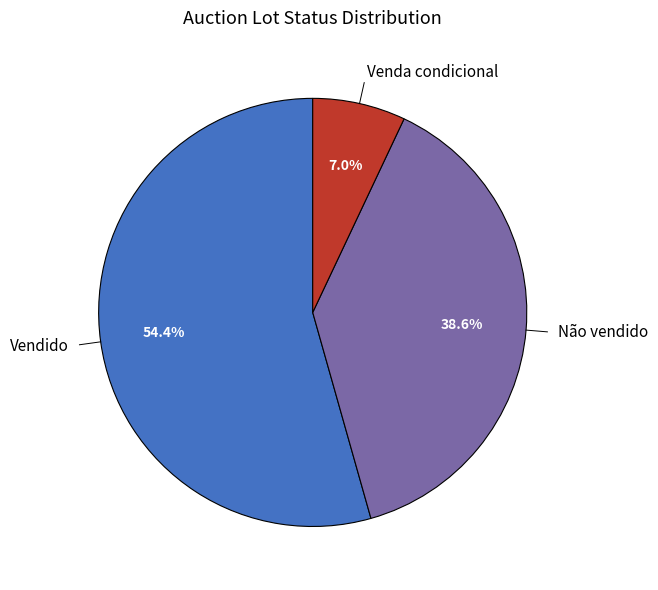

Is there any slice that represents more than half of the pie?

Yes